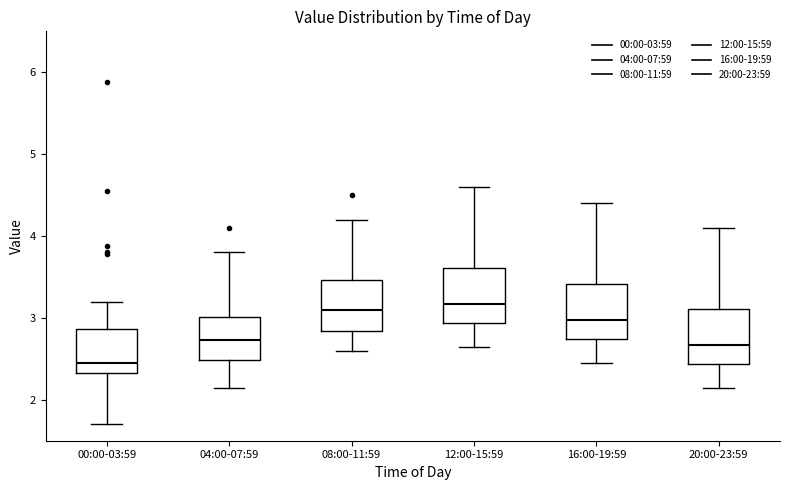

Where does the median line of the box for 12:00-15:59 sit on the y-axis? The values are not printed on the chart, so give them approximately, as read against the axis.

3.2